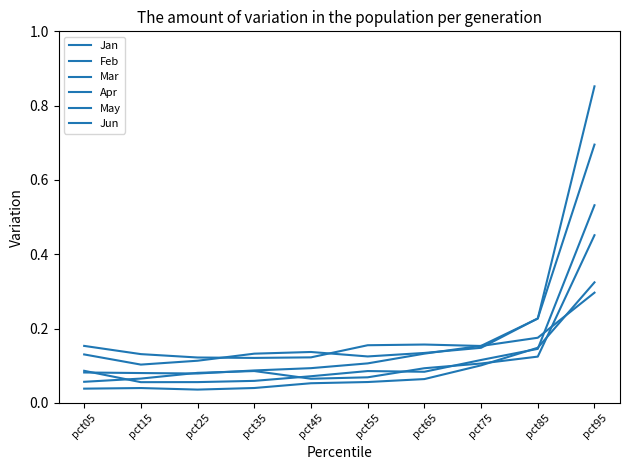

How many lines are shown in the chart?

6